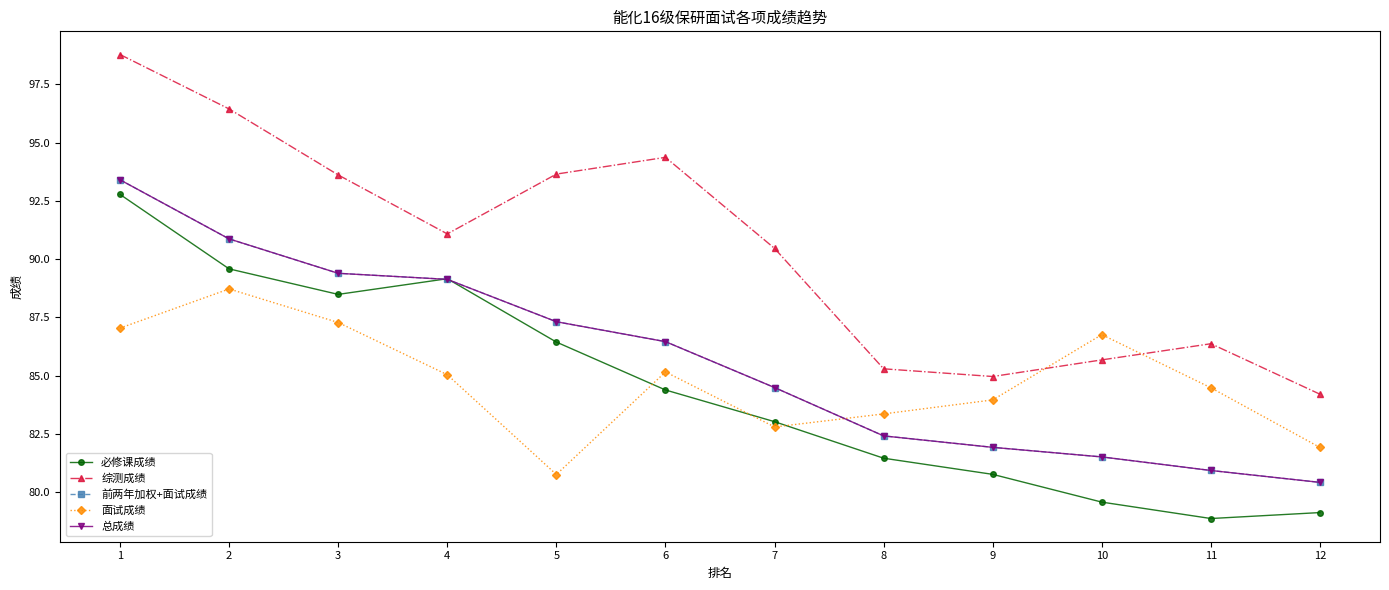

Rank the categories by 总成绩 value from lowest to highest.

12, 11, 10, 9, 8, 7, 6, 5, 4, 3, 2, 1